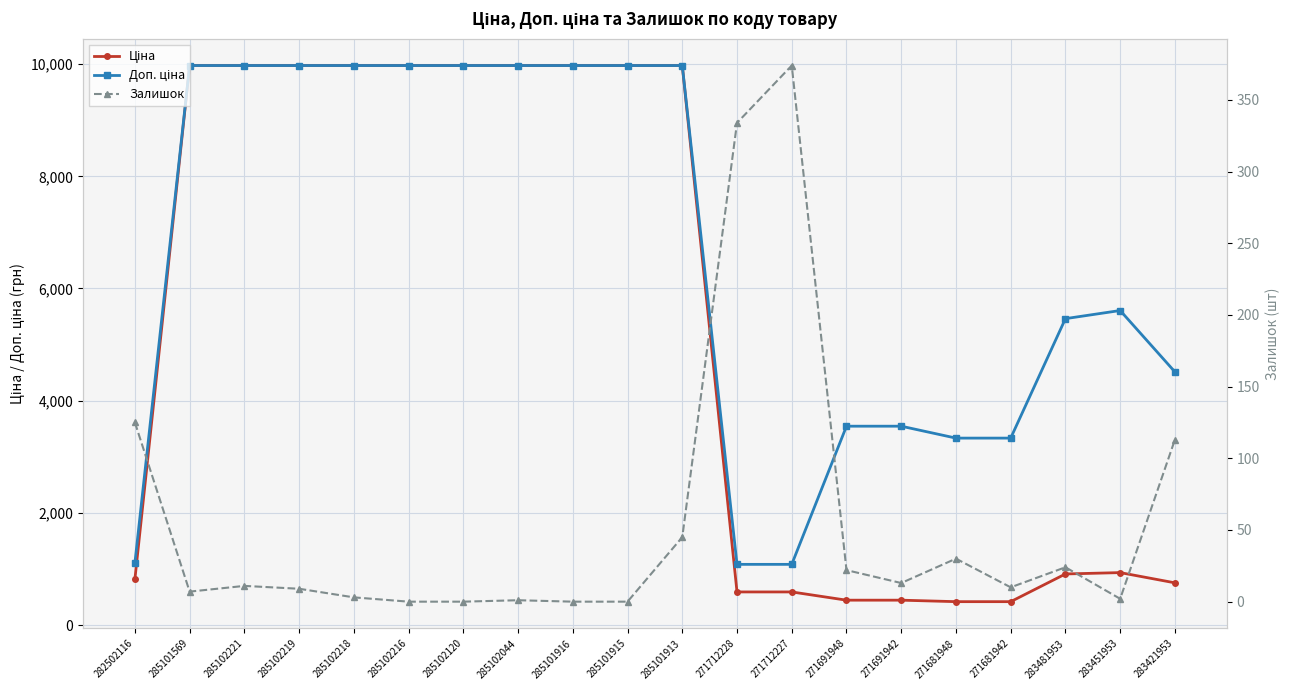

True or false: Доп. ціна and Залишок intersect in this chart.

False